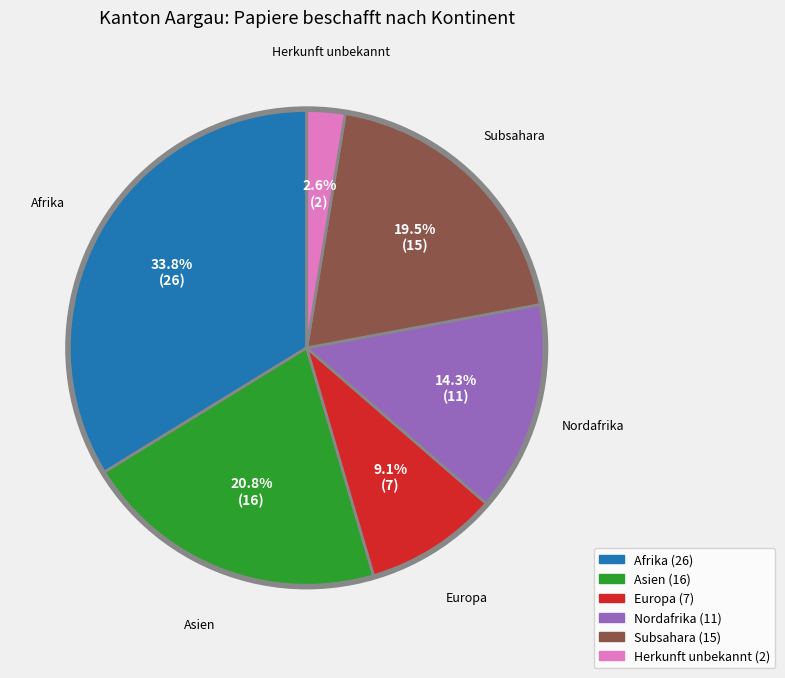

Does any single category account for the majority?

No